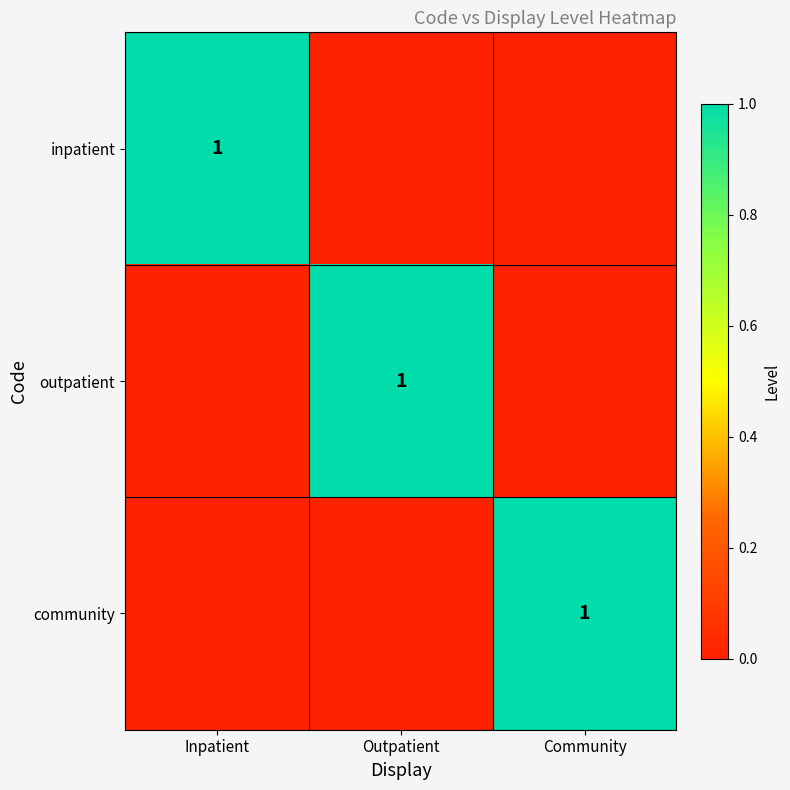

Which has a higher value, Outpatient or Inpatient?

Inpatient